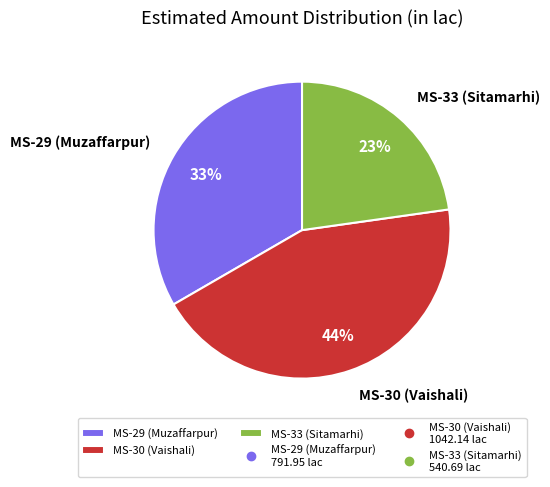

Count the number of slices in the pie.

3